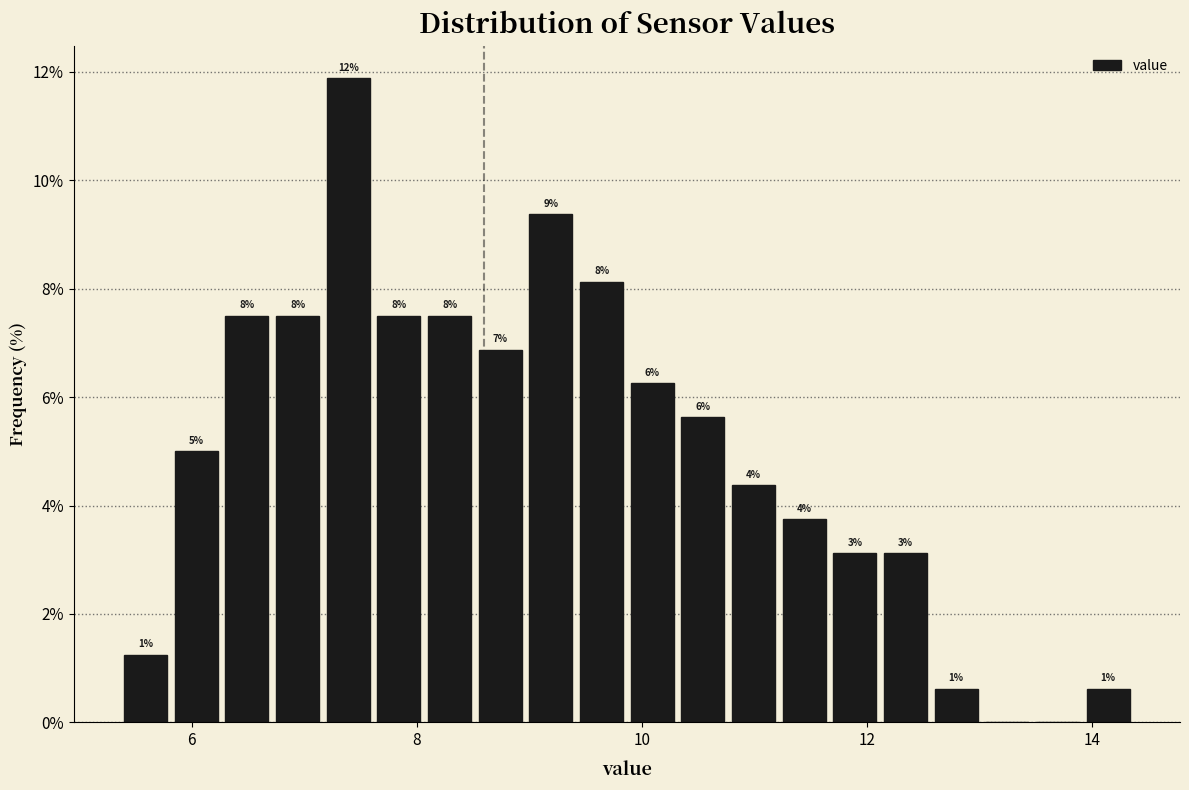

Around what value on the x-axis is the tallest bar? Give the approximate position of its centre, as read against the axis.

7.4